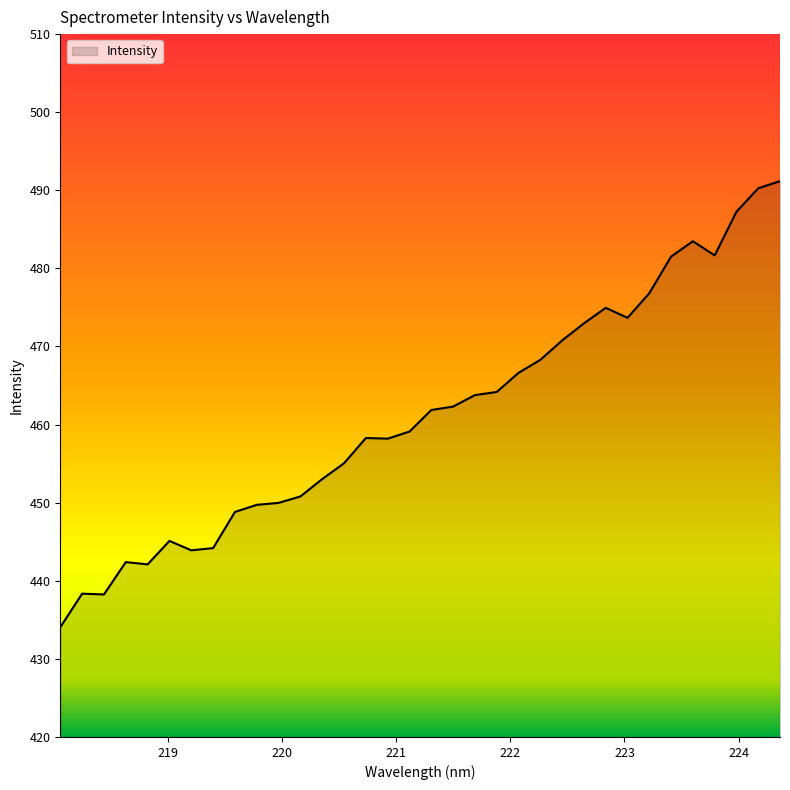

What is the minimum value shown in the chart?

434.1